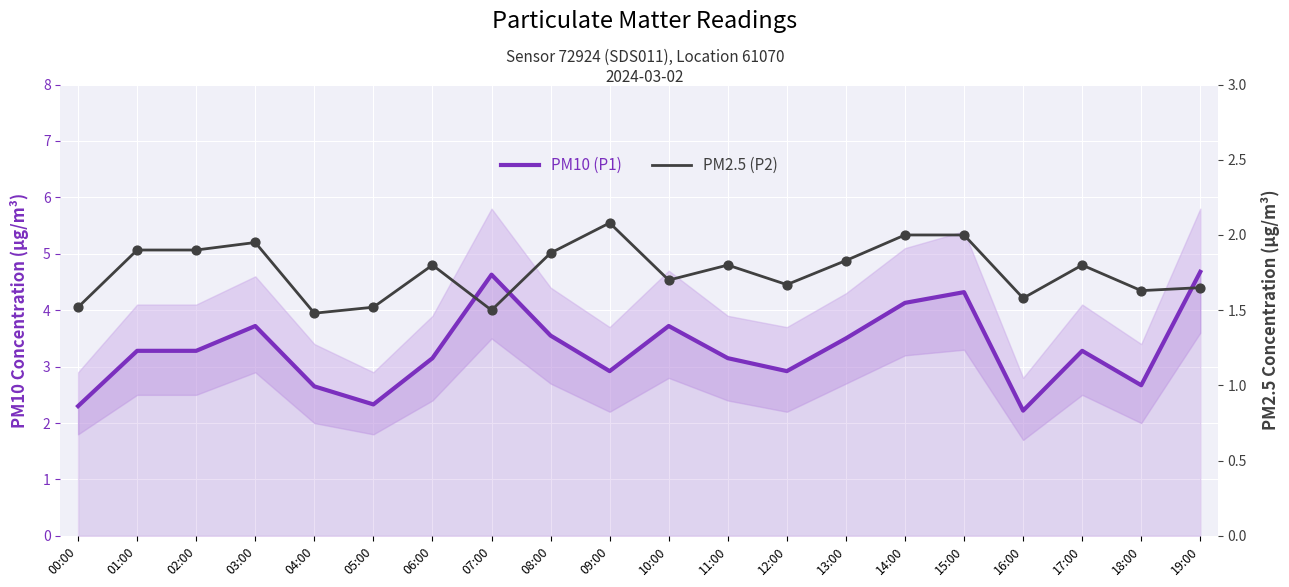

Which series reaches the minimum Y coordinate?

PM2.5 (P2)